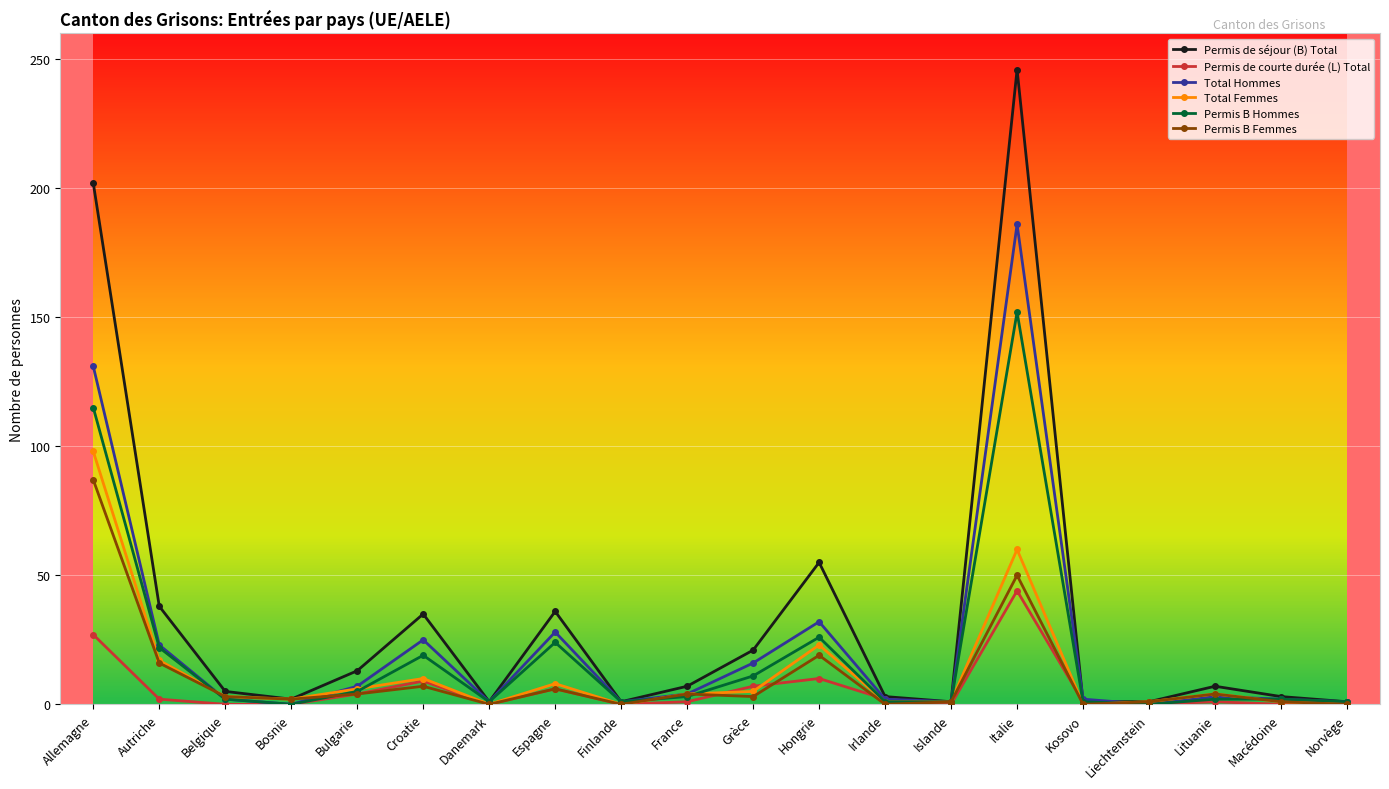

At which label does Permis de séjour (B) Total first exceed 7?

Allemagne